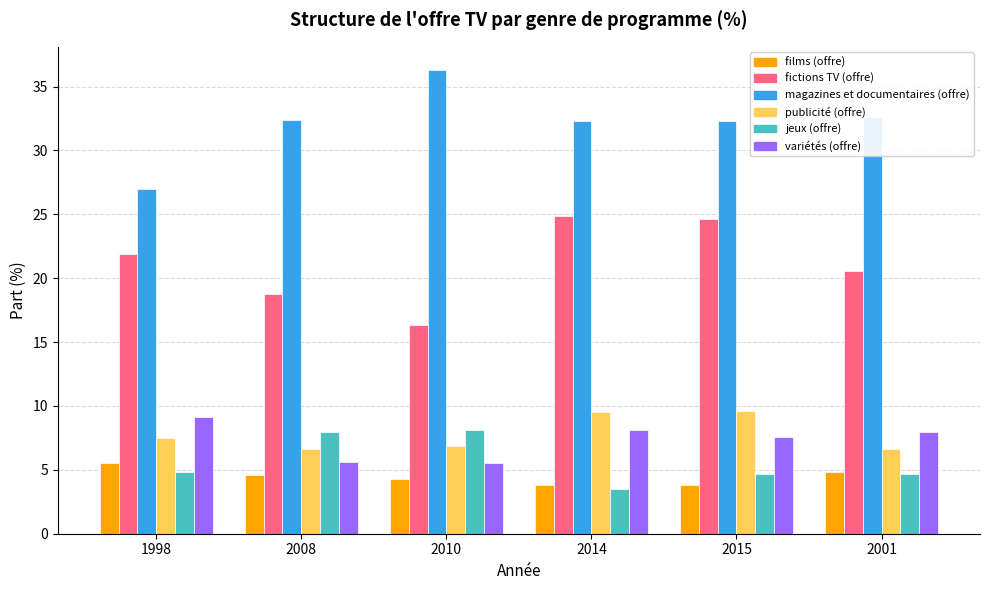

What is the smallest value displayed?

3.5